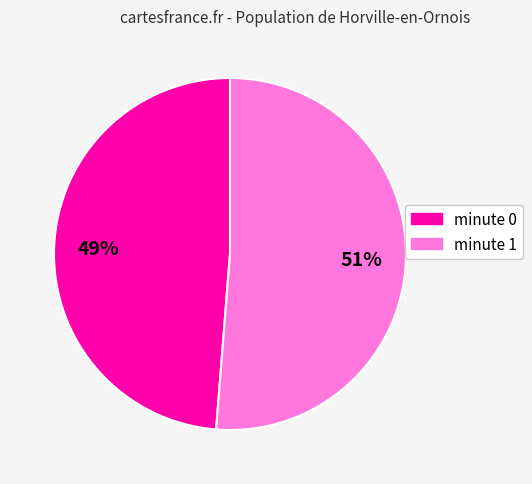

True or false: minute 1 accounts for 61% of the total.

False